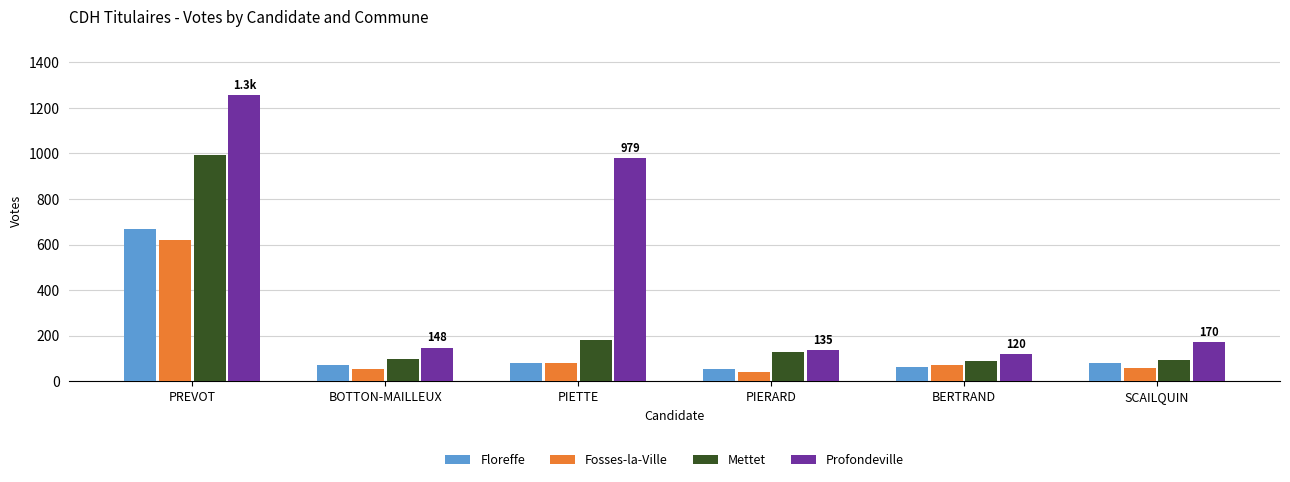

True or false: Fosses-la-Ville has a value of 39 at PIERARD.

True